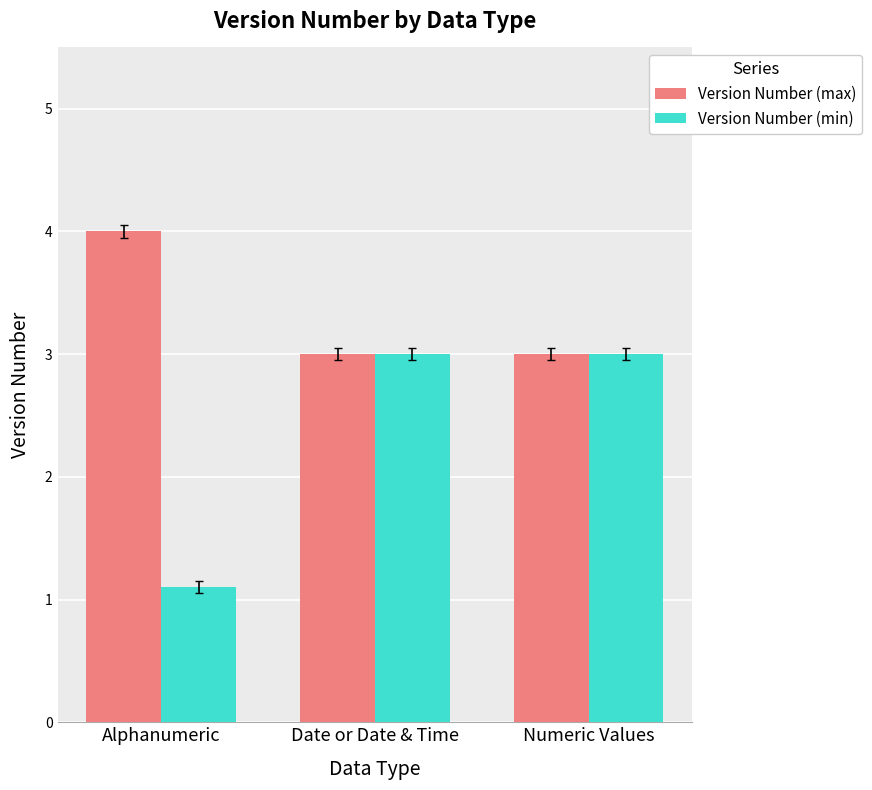

Reading right to left, list all the values displayed in this chart.

Version Number (max): 3.0	3.0	4.0
Version Number (min): 3.0	3.0	1.1